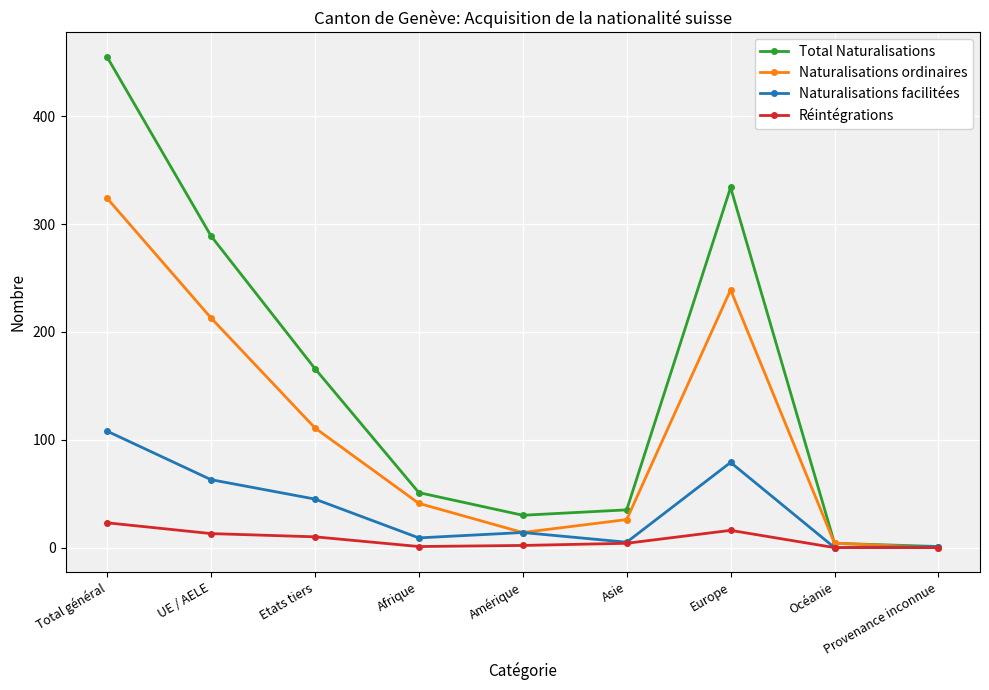

What are all the series names shown in the legend?

Total Naturalisations, Naturalisations ordinaires, Naturalisations facilitées, Réintégrations